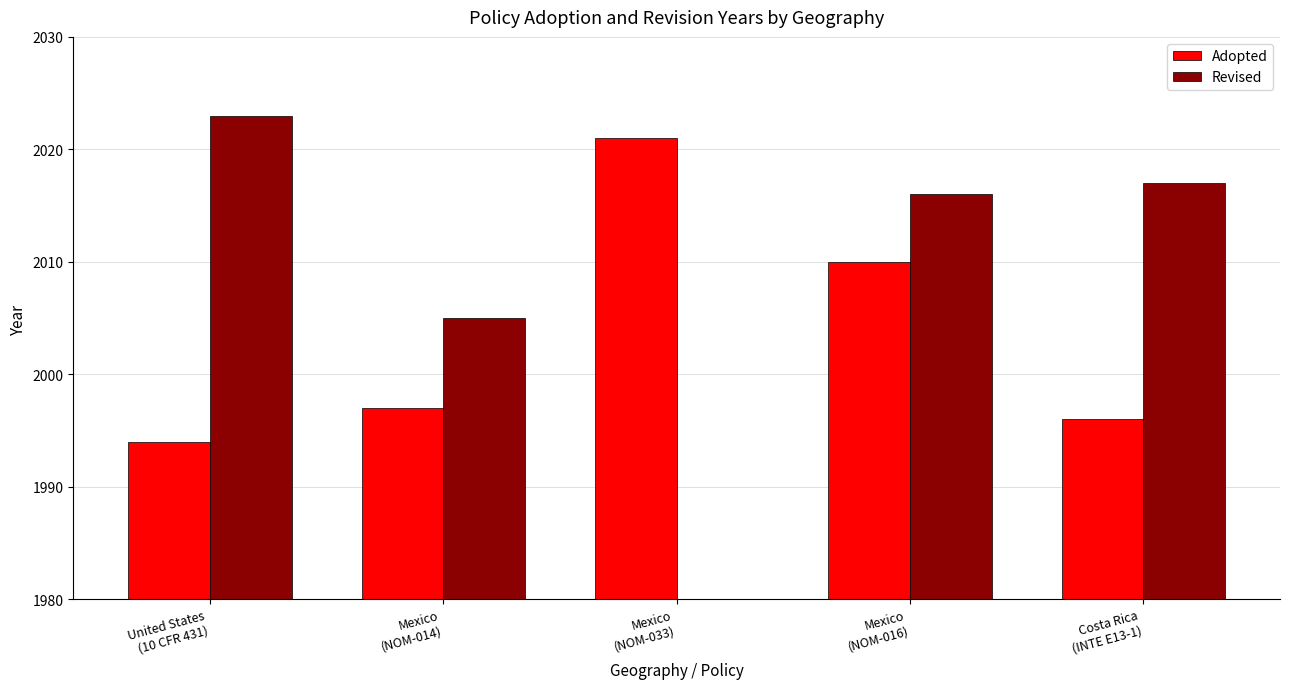

Reading right to left, transcribe all the data shown in this chart.

Adopted: Costa Rica
(INTE E13-1)=1996	Mexico
(NOM-016)=2010	Mexico
(NOM-033)=2021	Mexico
(NOM-014)=1997	United States
(10 CFR 431)=1994
Revised: Costa Rica
(INTE E13-1)=2017	Mexico
(NOM-016)=2016	Mexico
(NOM-033)=0	Mexico
(NOM-014)=2005	United States
(10 CFR 431)=2023